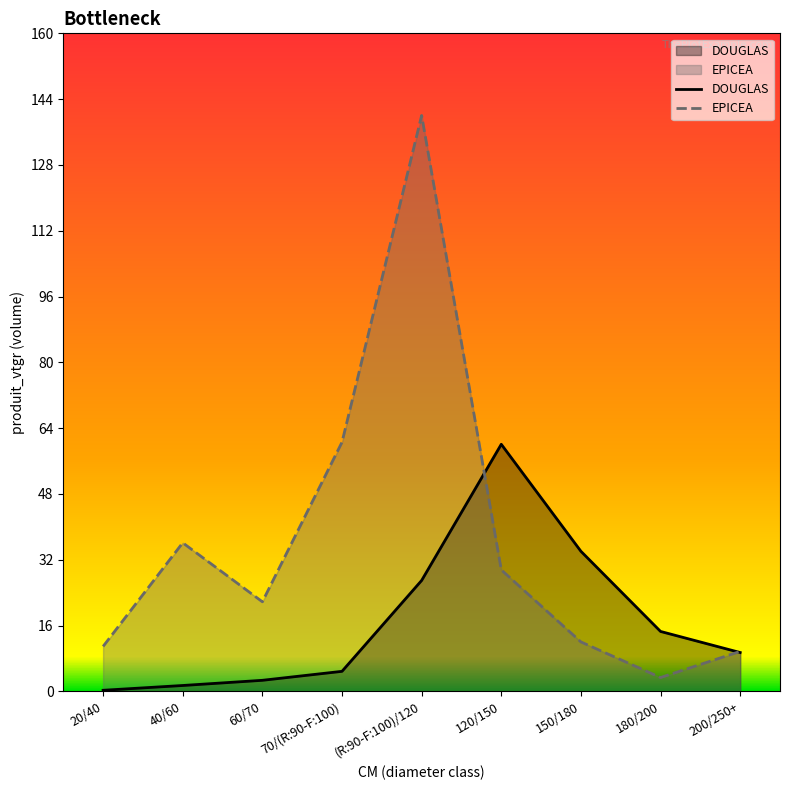

What is the maximum value for EPICEA?

140.0